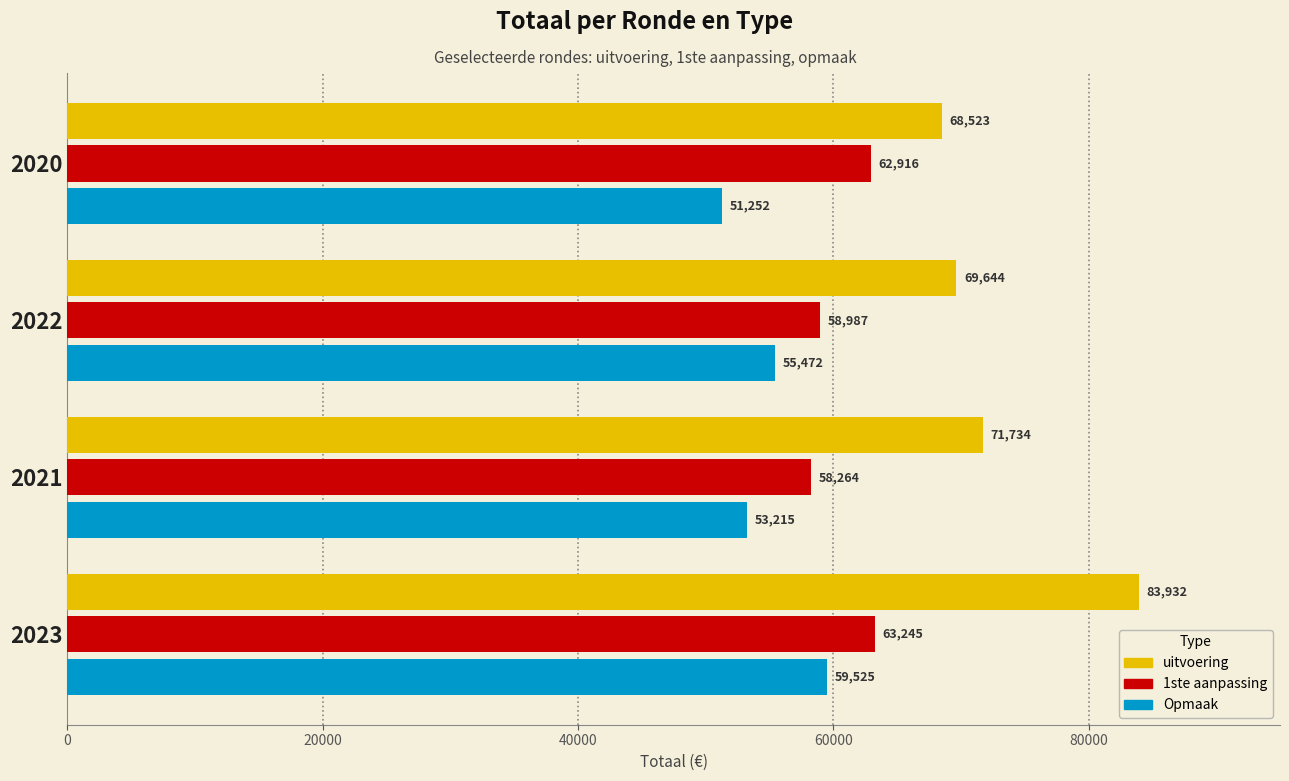

Which series has the largest total across all categories?

uitvoering